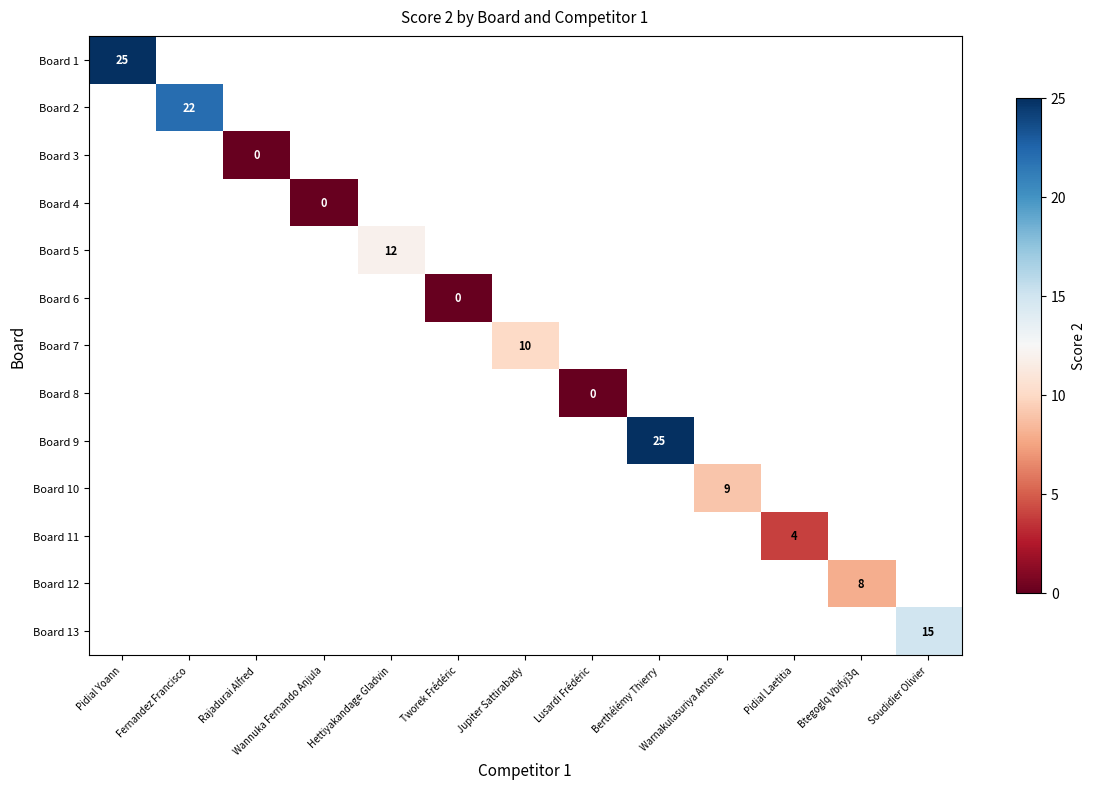

At which category does the chart reach its minimum across all series?

Rajadurai Alfred